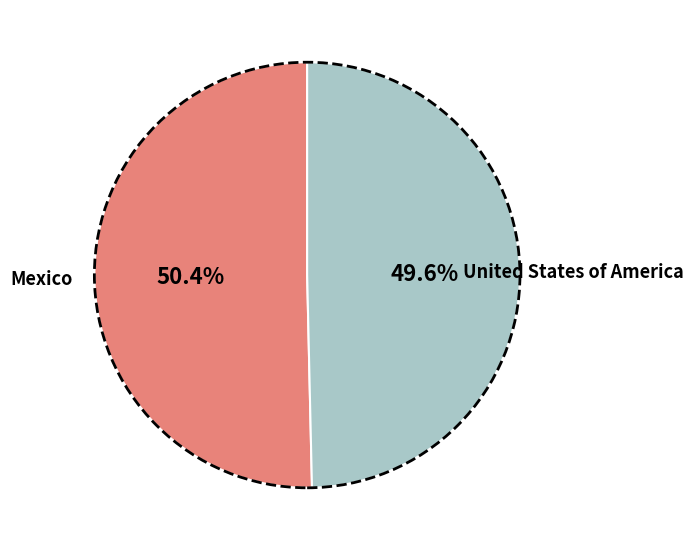

Is there any slice that represents more than half of the pie?

Yes